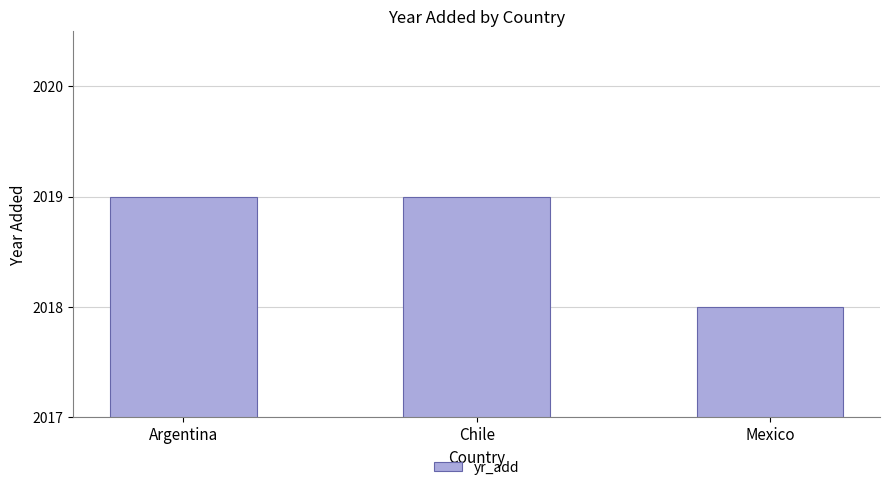

What is the difference between the maximum and minimum values?

1